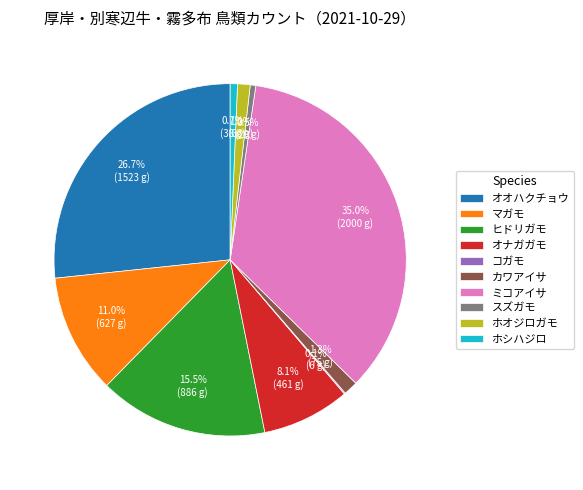

What is the largest slice in the pie chart?

ミコアイサ